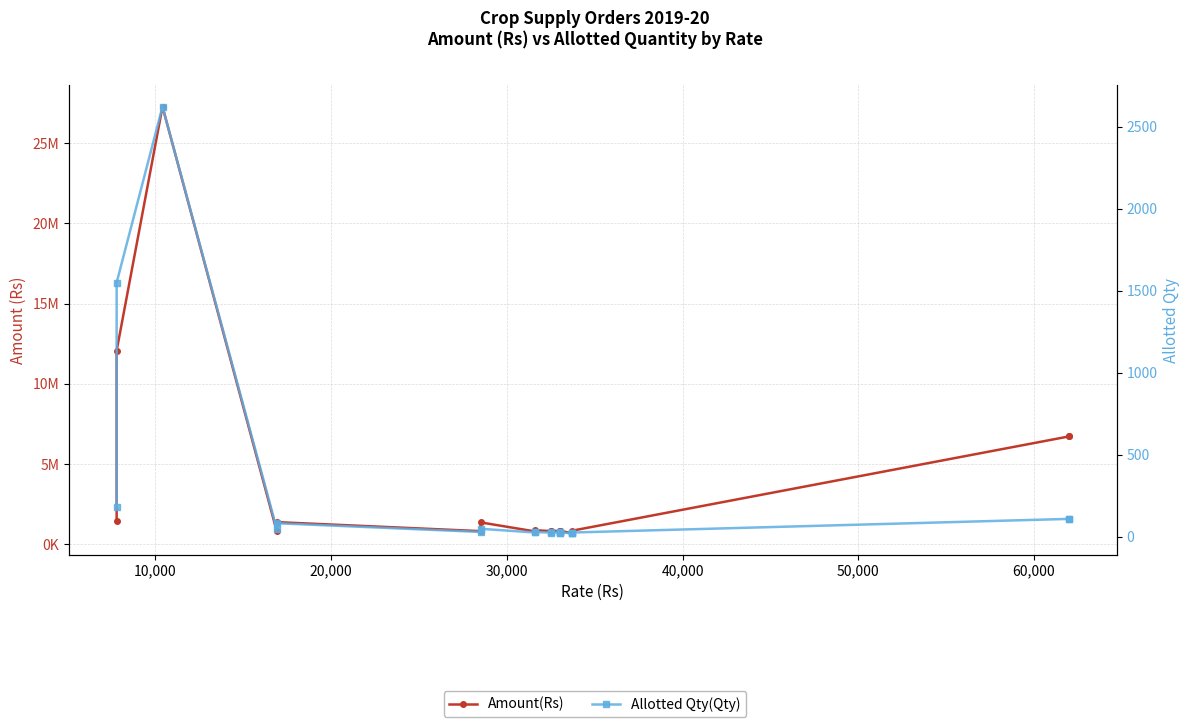

True or false: Amount(Rs) and Allotted Qty(Qty) cross at least once.

False